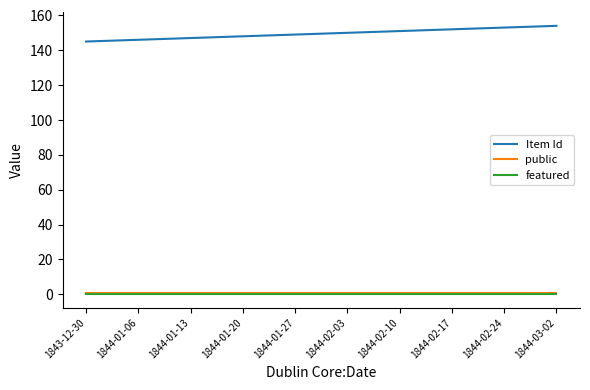

Which series has the largest total across all categories?

Item Id